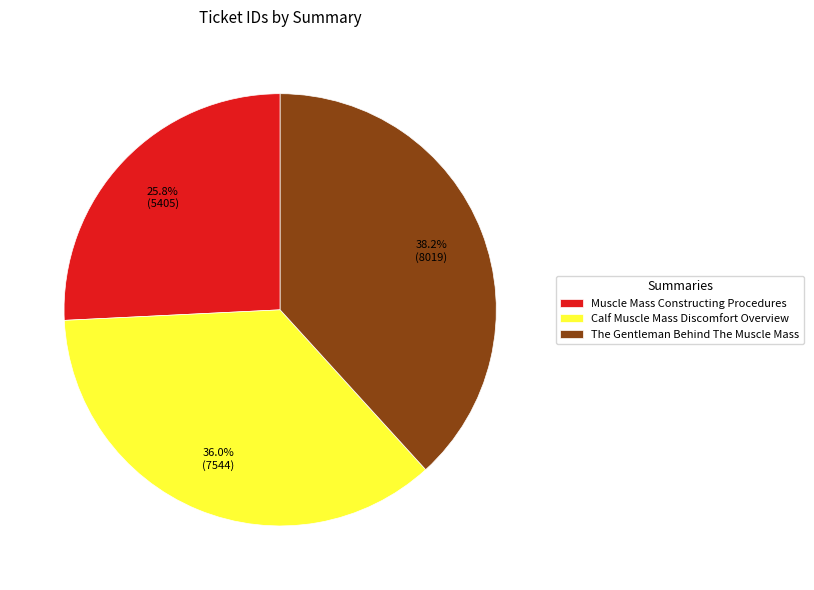

To the nearest percent, what percentage of the pie is The Gentleman Behind The Muscle Mass?

38%